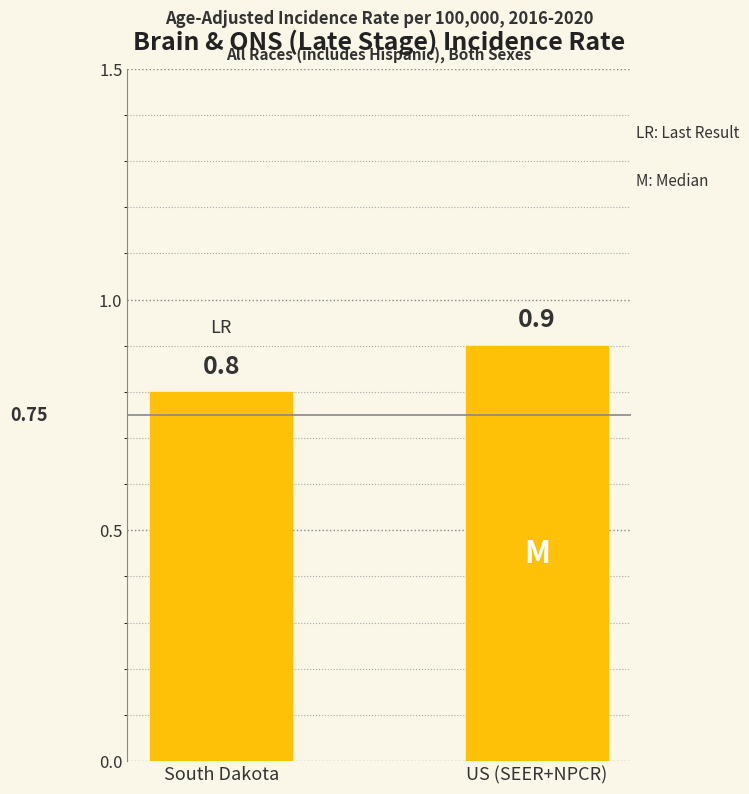

What is the sum of all values?

1.7